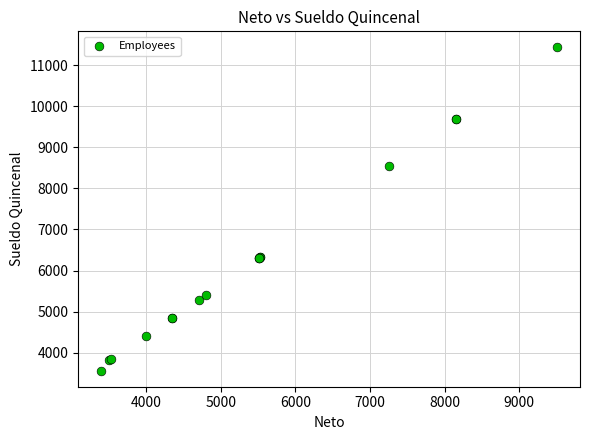

What Y value in the scatter plot is closest to 7497?

8532.6